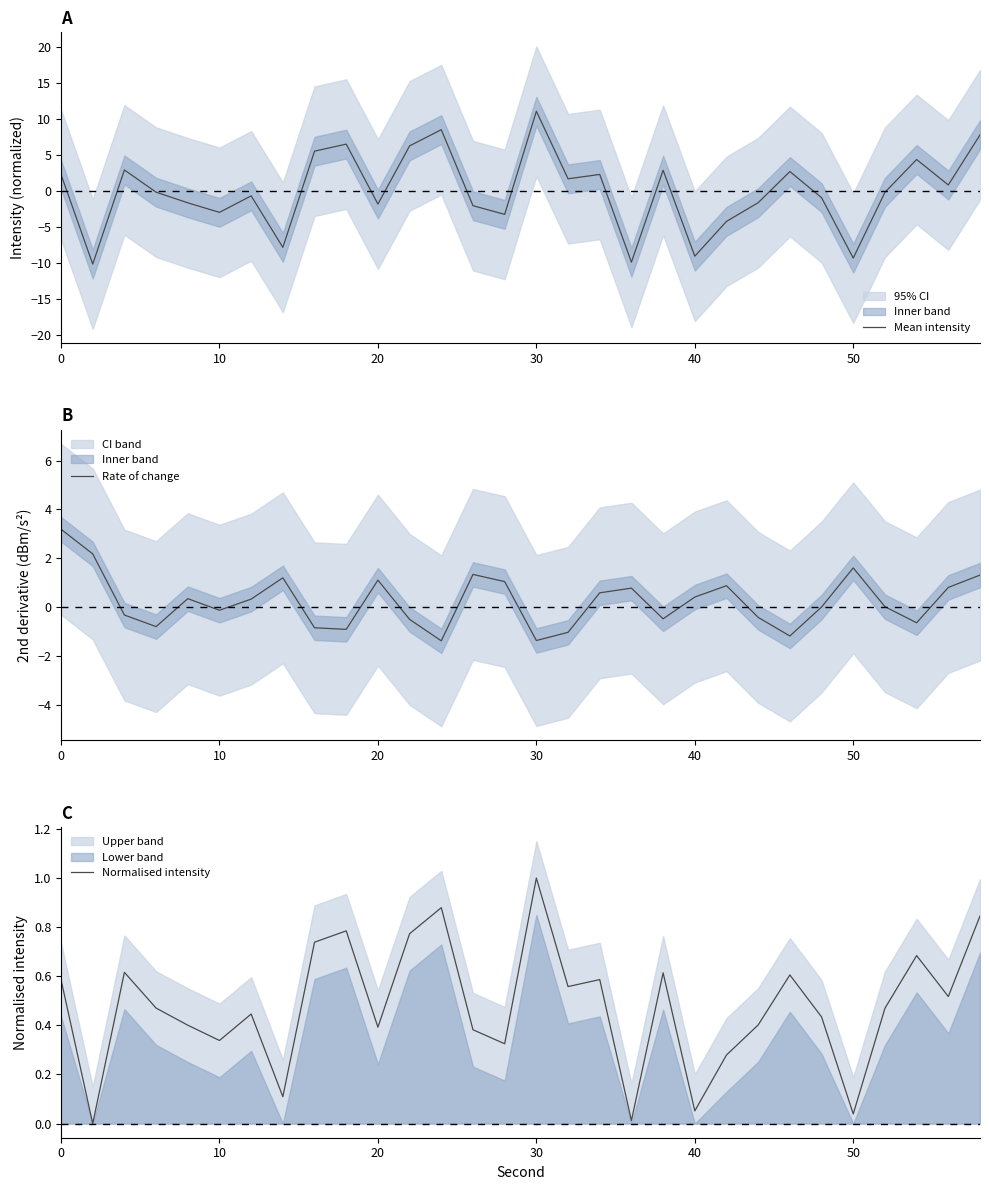

What is the lowest value of the Mean intensity series?

-10.2